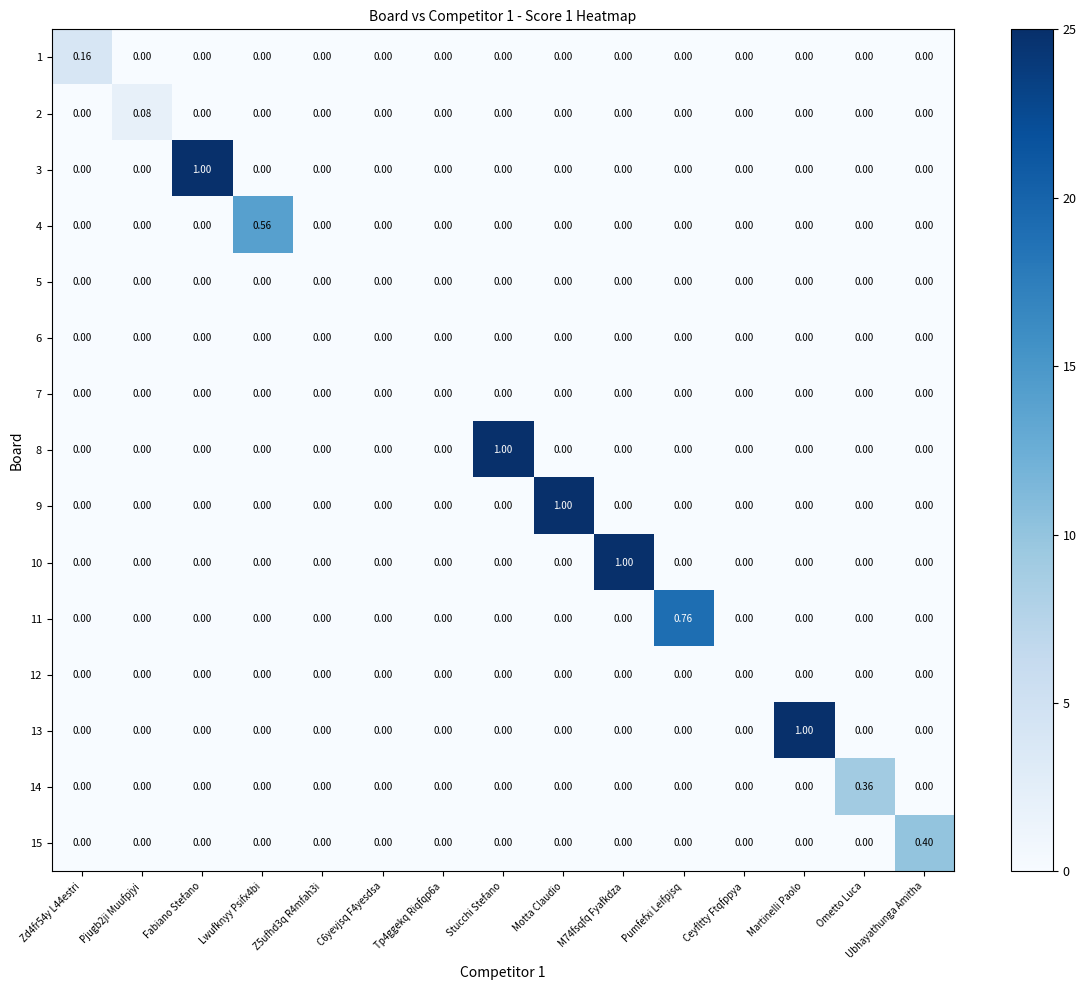

At which category is the sum across all series the highest?

Fabiano Stefano